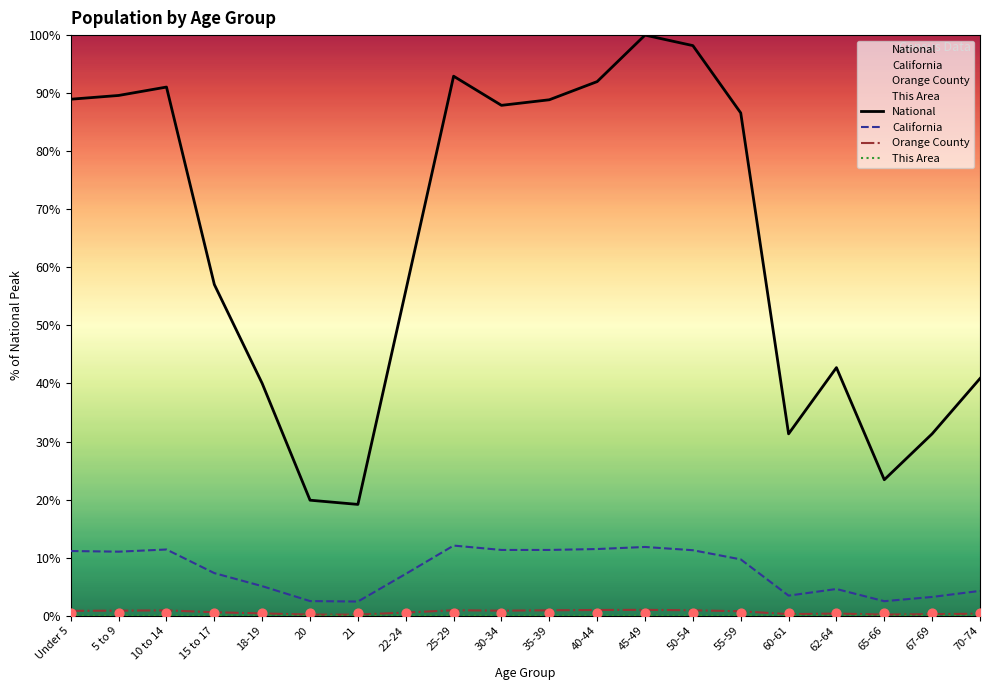

At how many categories does at least one series exceed 68?

10